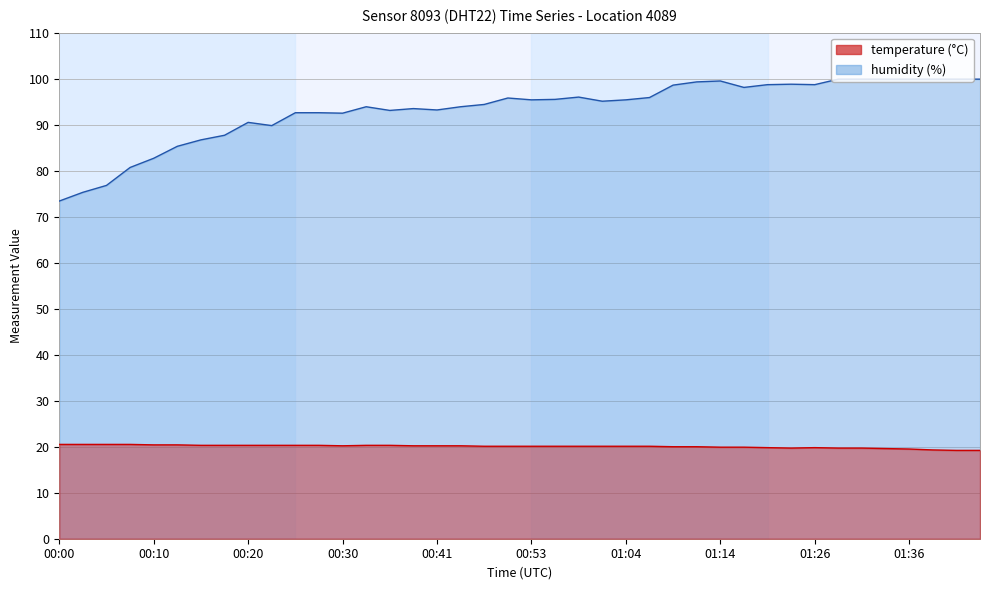

In temperature, how many points are lower than both neighbors (excluding endpoints)?

2